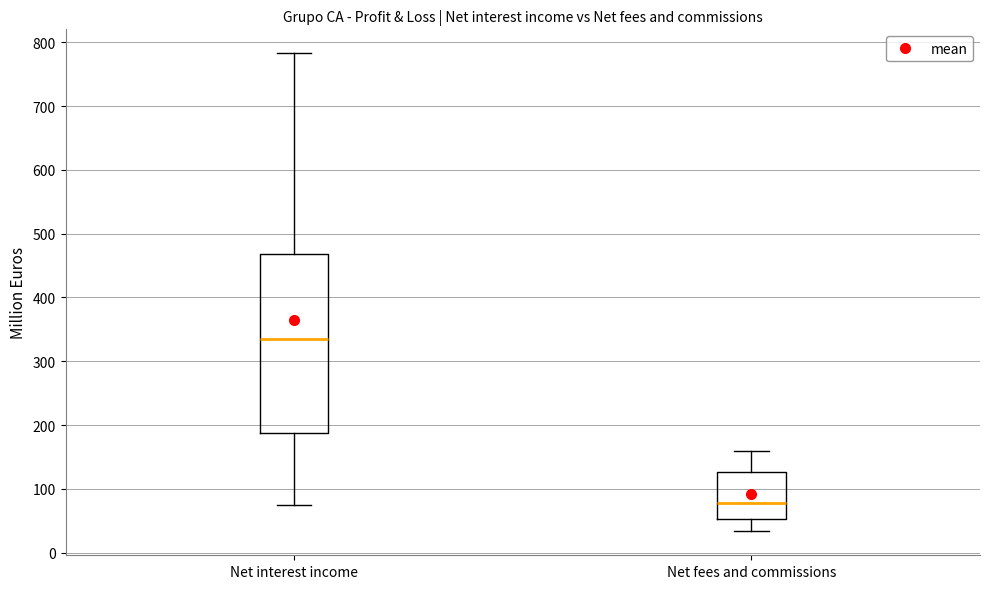

Which box has the highest median line?

Net interest income